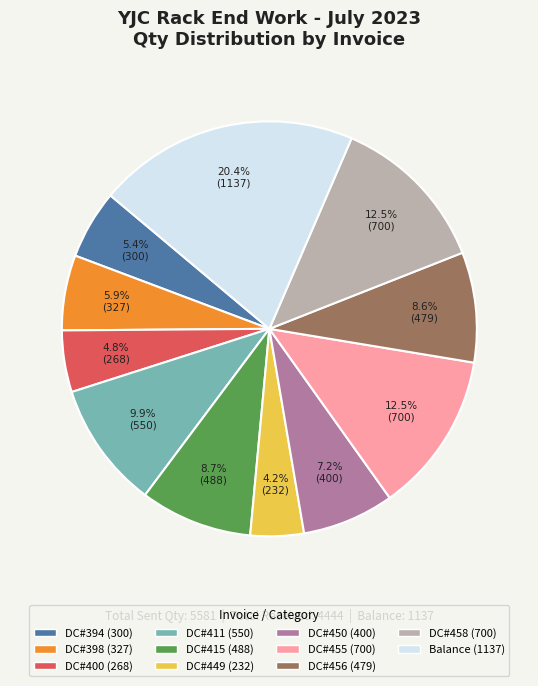

What percentage is NOT represented by DC#450?

92.8%